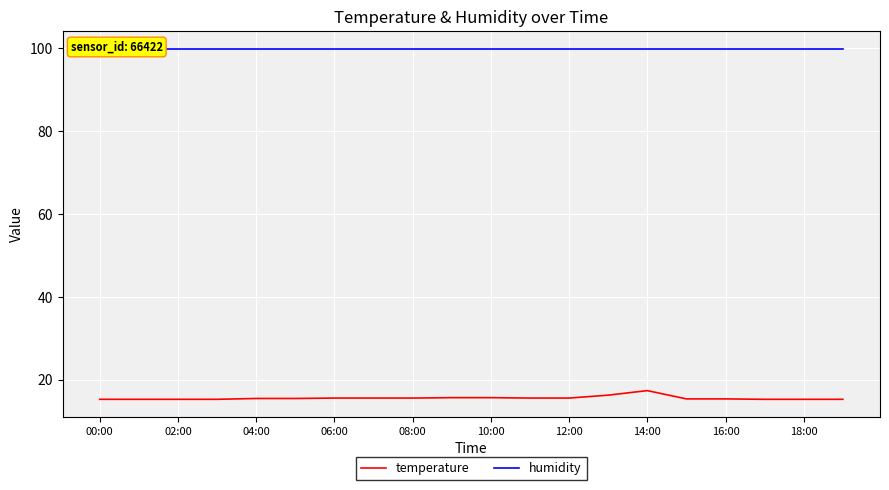

Is it true that temperature equals 15.6 at 12:00?

True